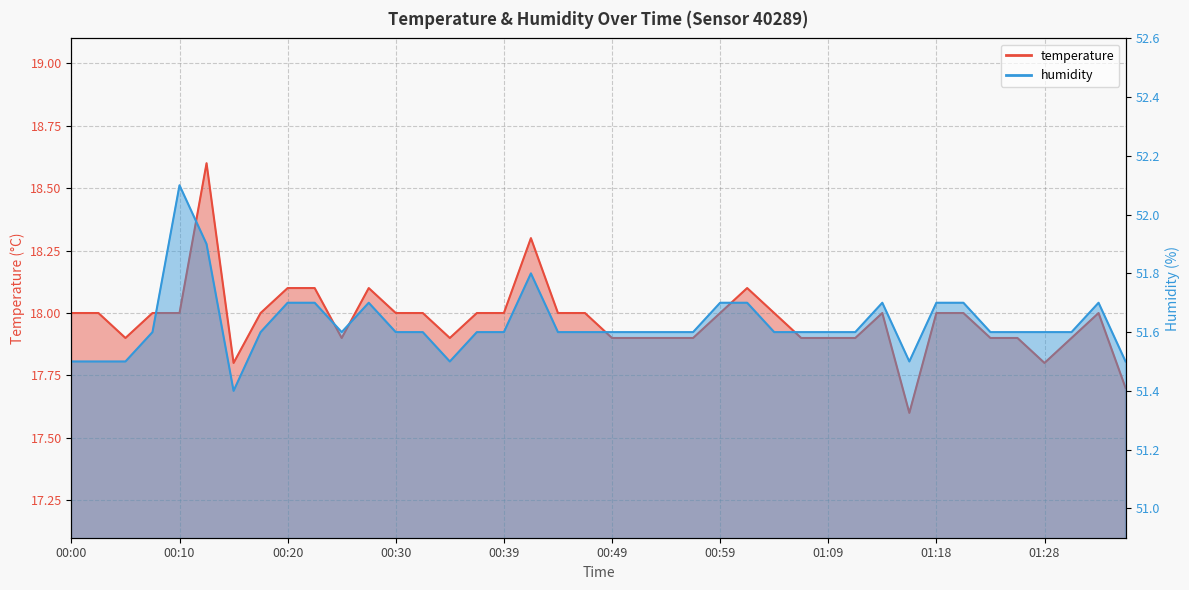

What is the minimum value for humidity?

51.4